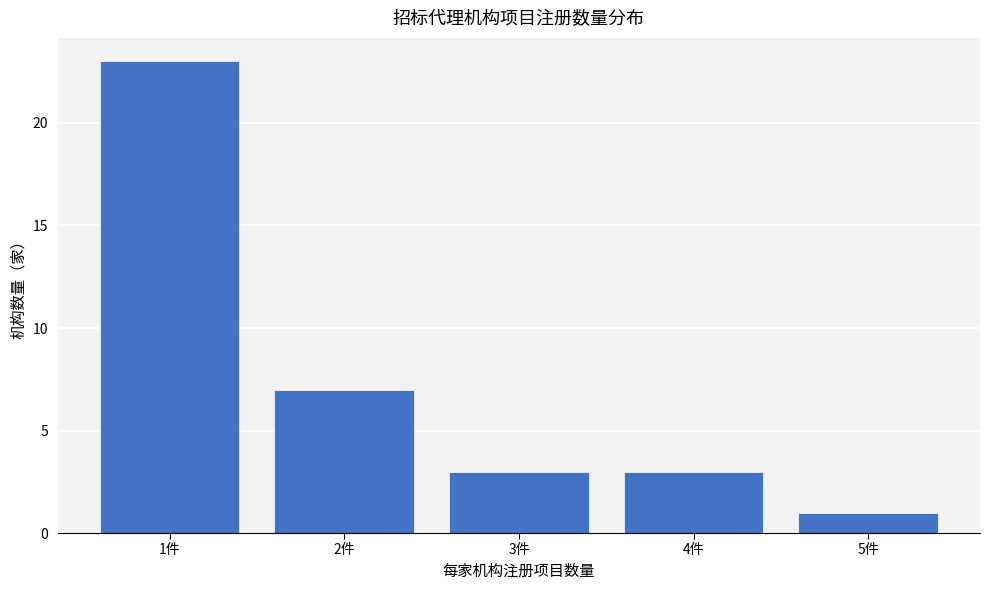

How tall is the bar that spans 2.5 to 3.5 on the x-axis? The values are not printed on the chart, so give them approximately, as read against the axis.

3